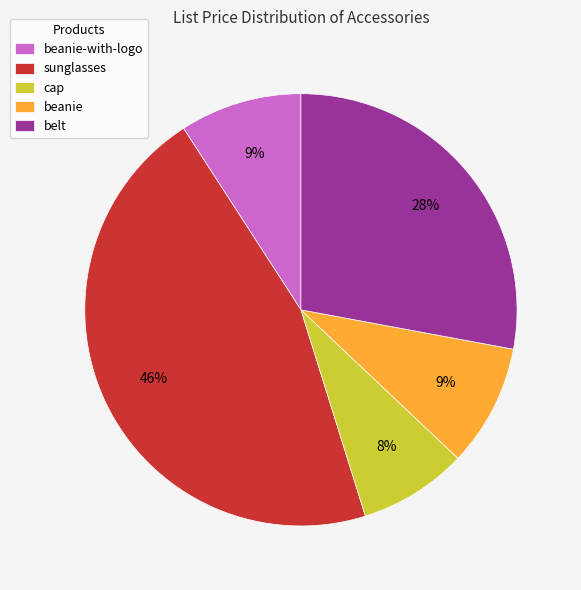

Count the number of slices in the pie.

5